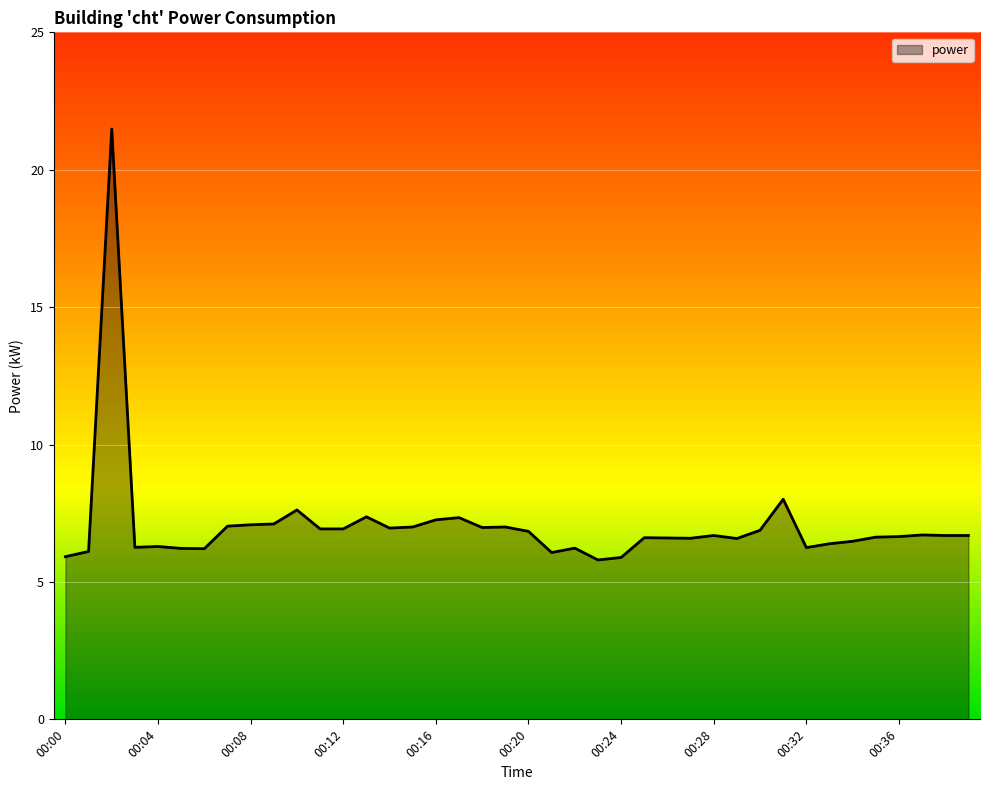

What is the smallest value displayed?

5.8